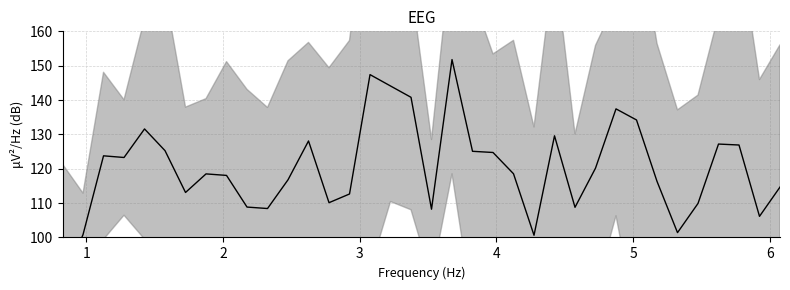

Does the chart have visible grid lines?

Yes